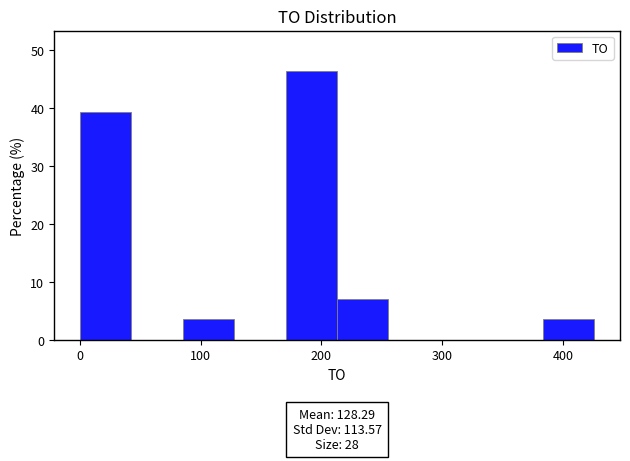

Which range on the x-axis has the tallest bar?

170 to 210